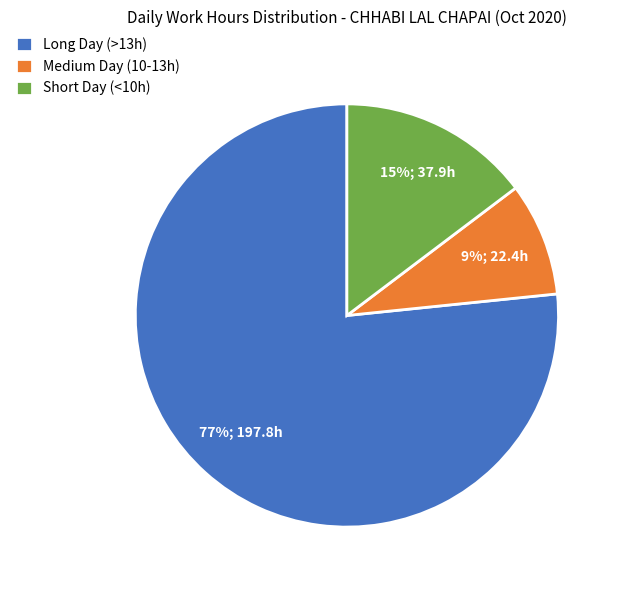

To the nearest percent, what is the average slice percentage?

33%